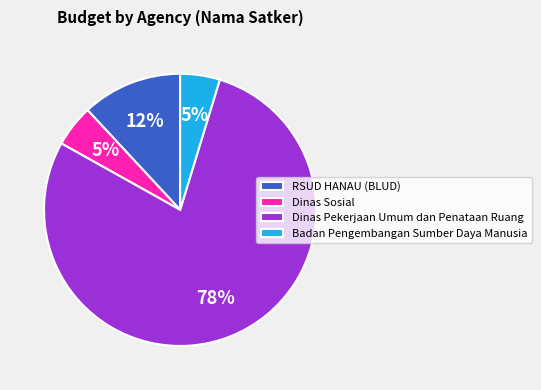

To the nearest percent, what is the combined percentage of Badan Pengembangan Sumber Daya Manusia and Dinas Sosial?

10%